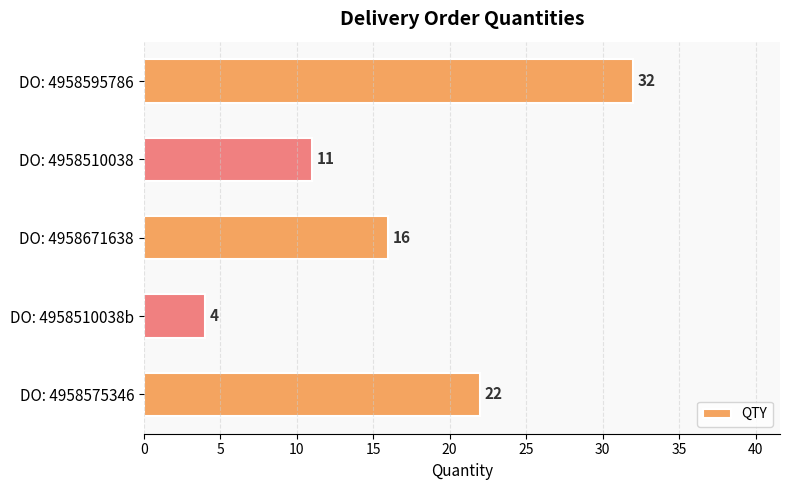

What is the value of the 1st bar from the top?

32